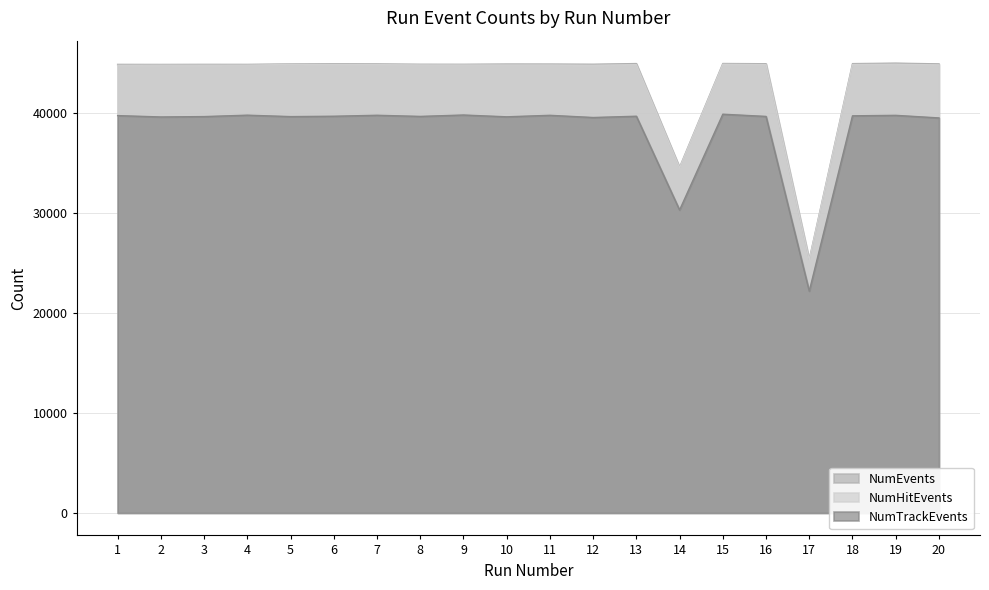

How many lines are shown in the chart?

3